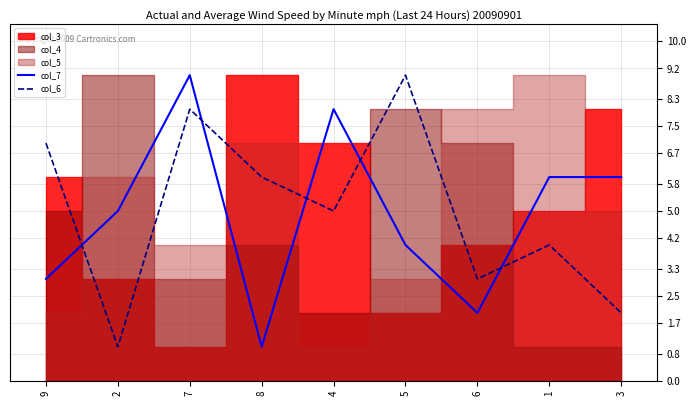

At which label is col_7 closest to 5?

2